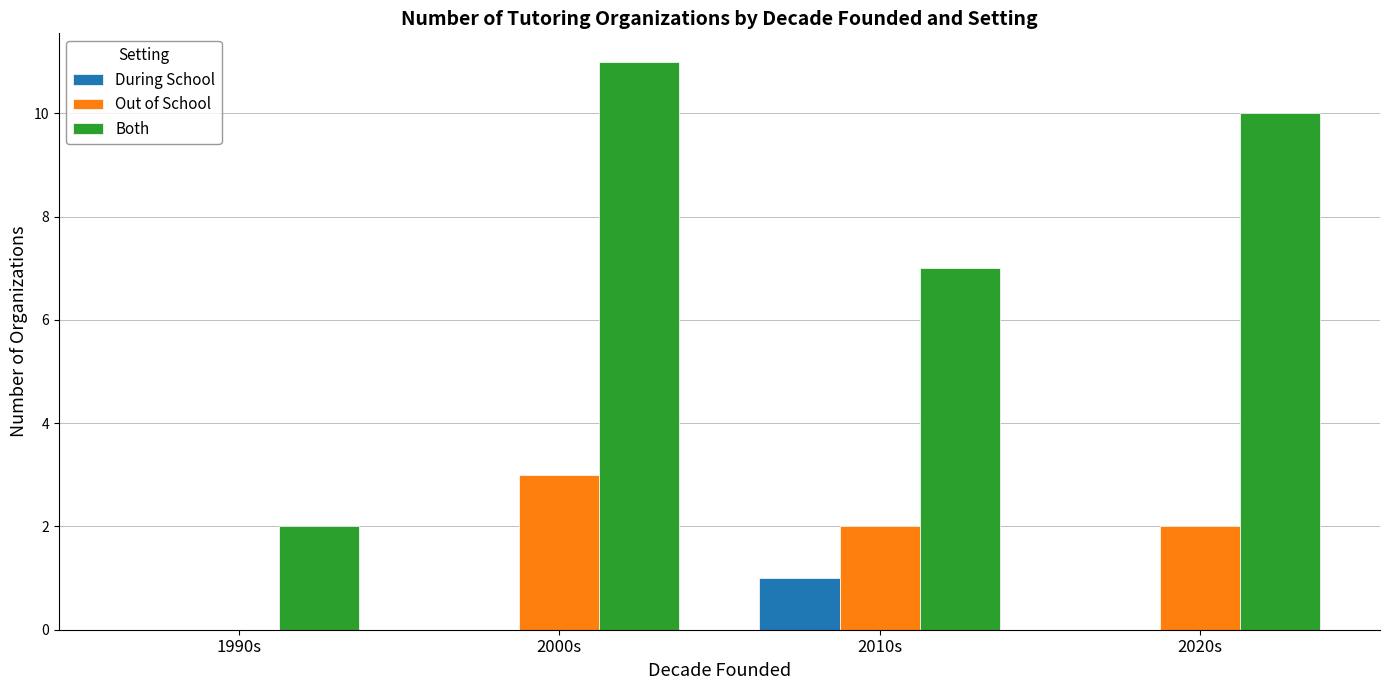

What is the maximum value for During School?

1